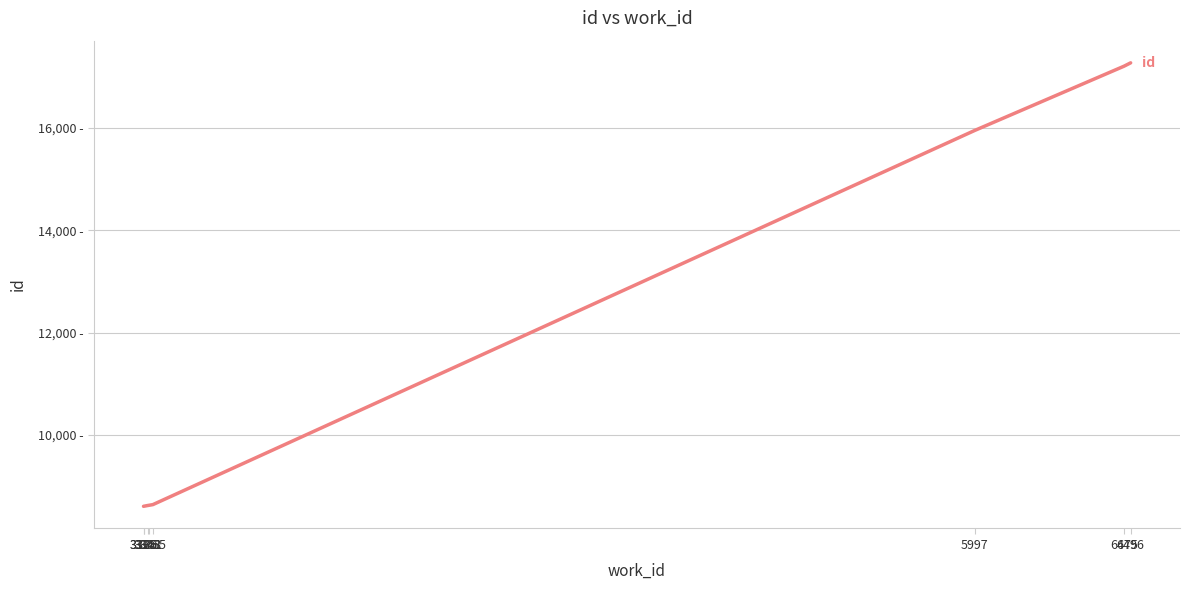

Reading right to left, list all the values displayed in this chart.

17276	17211	15955	8639	8624	8621	8607	8606